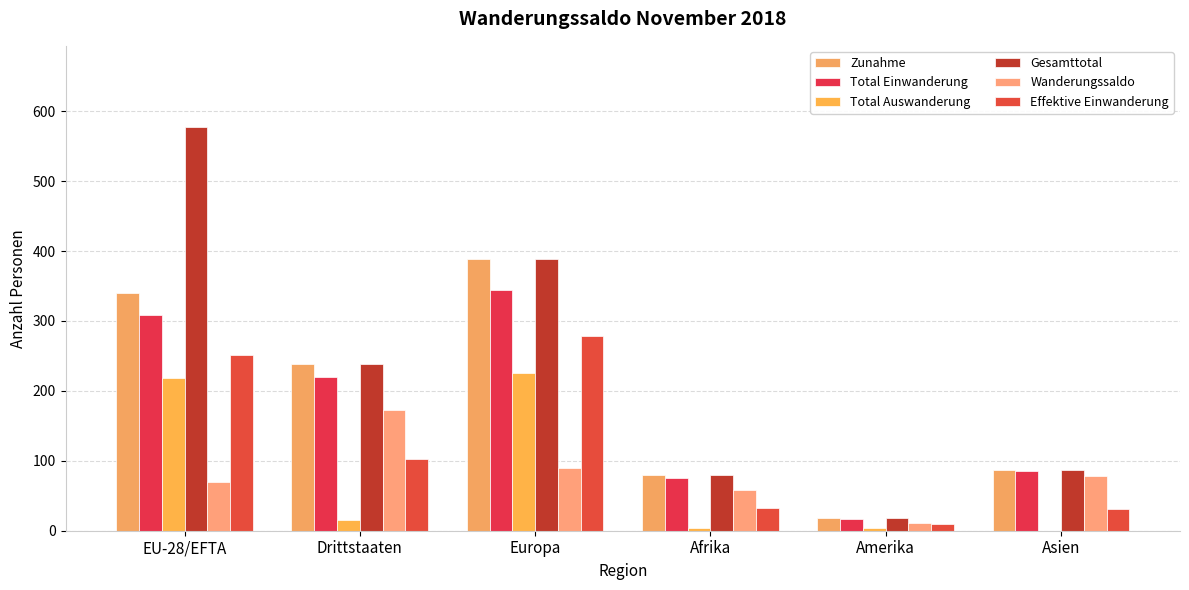

Rank the series by their maximum value, from highest to lowest.

Gesamttotal, Zunahme, Total Einwanderung, Effektive Einwanderung, Total Auswanderung, Wanderungssaldo